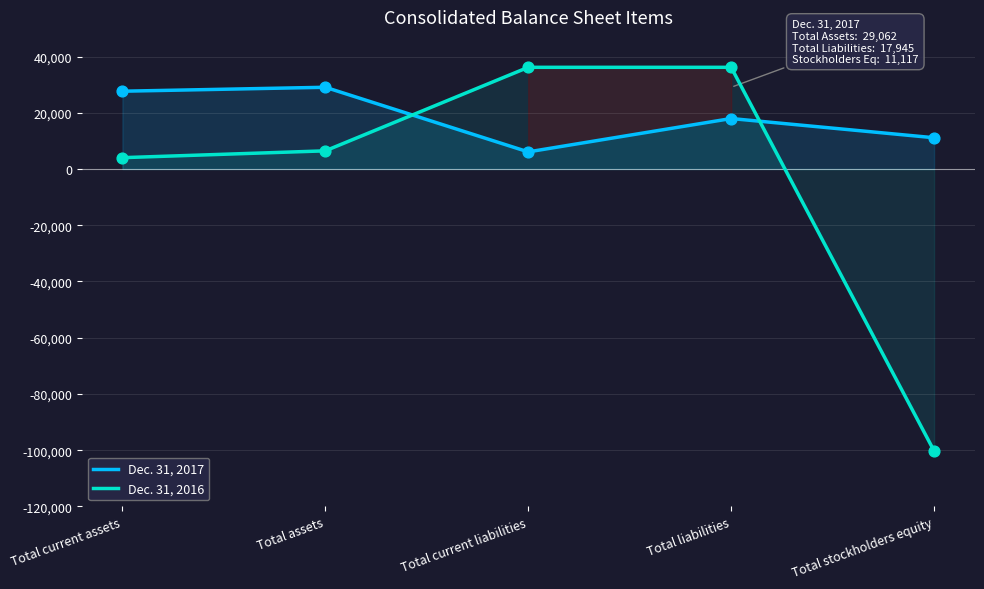

Which series reaches the maximum Y coordinate?

Dec. 31, 2016